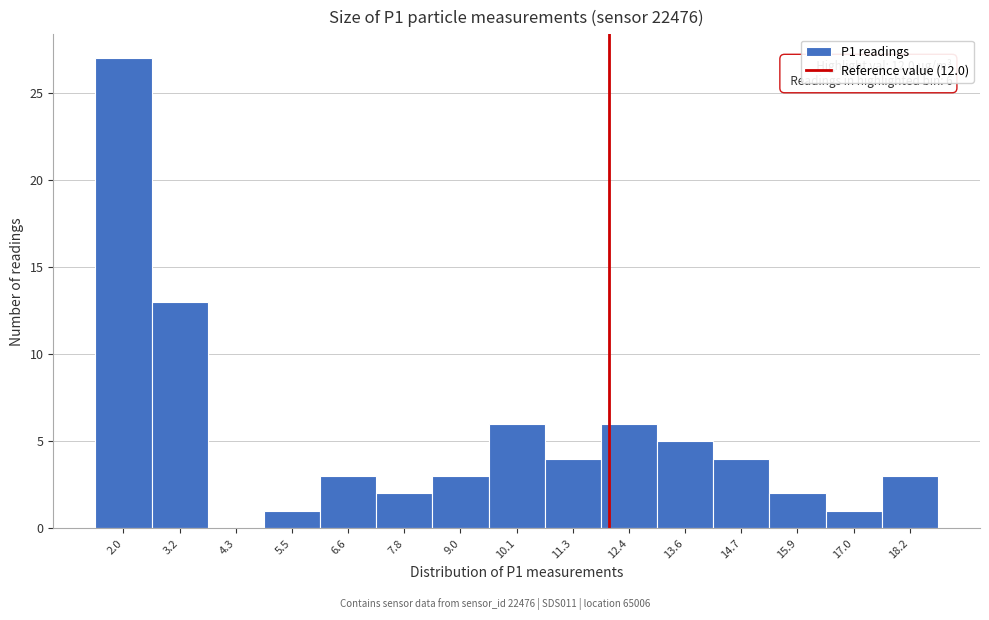

Over which range of the x-axis is the bar tallest?

1.4 to 2.6